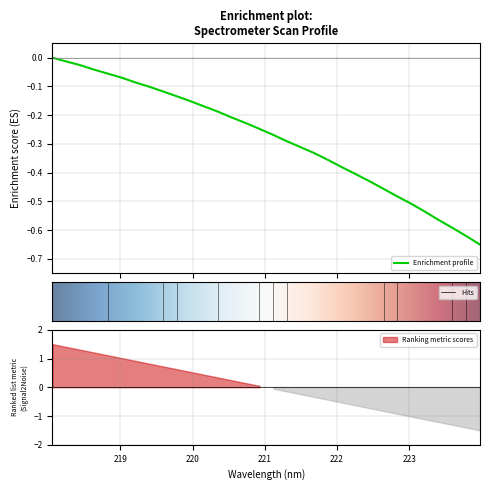

What is the label of the 9th point from the left?

219.589